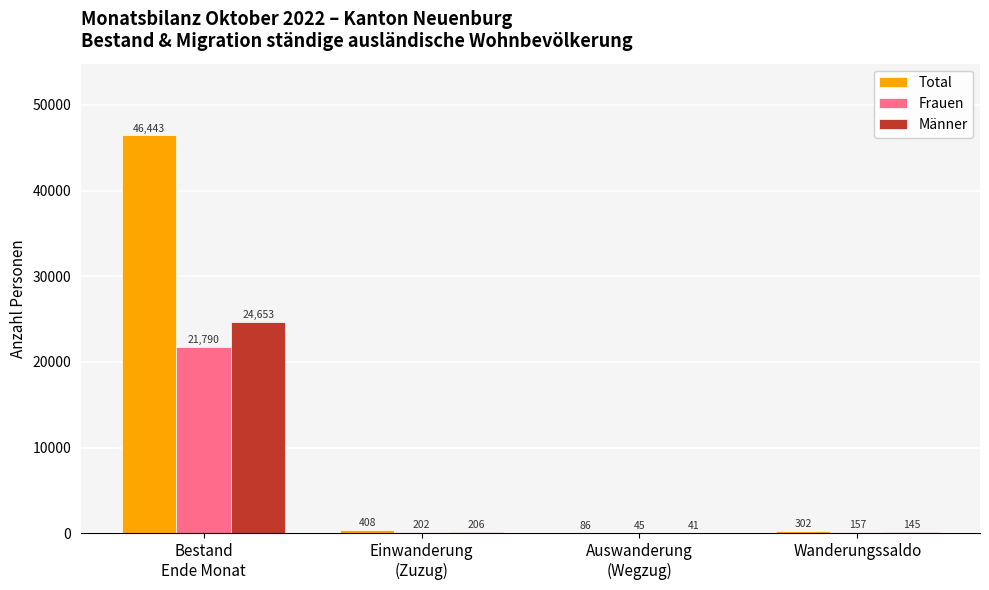

What is the highest value of the Frauen series?

21790